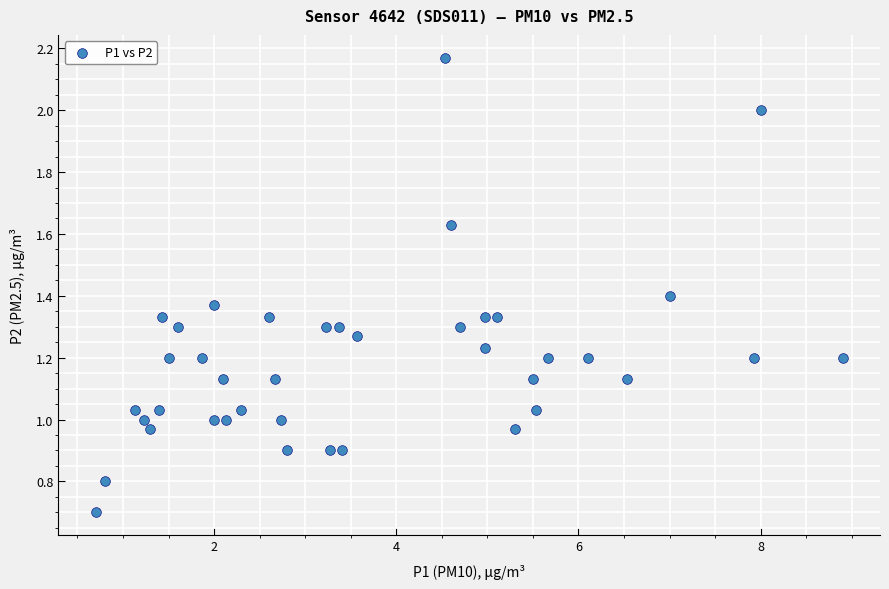

What is the range of X values (max minus min)?

8.2